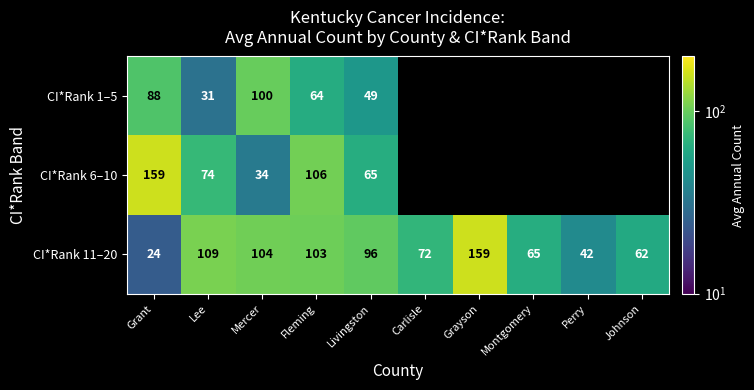

Count the number of categories in the chart.

10